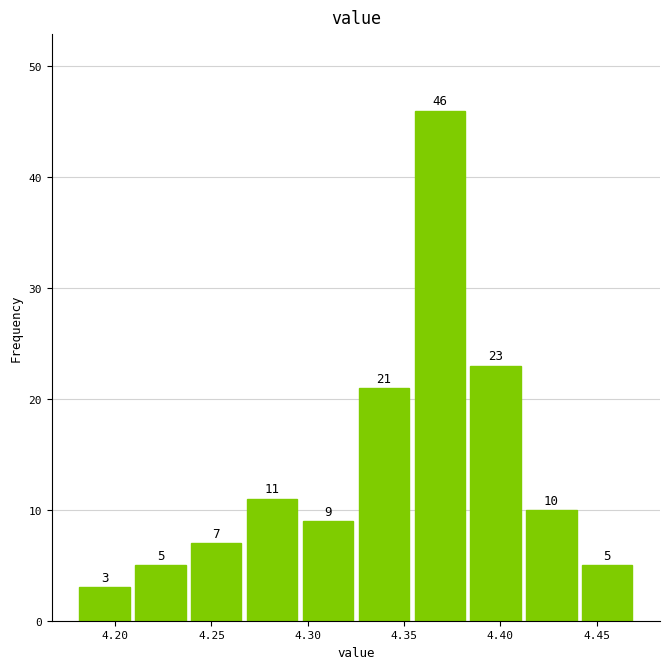

Reading left to right, transcribe this chart: for each bar, give the range it covers on the x-axis and its height. The bar edges are not printed on the chart, so give them approximately, as read against the axis.

4.180 to 4.209: 3
4.209 to 4.238: 5
4.238 to 4.267: 7
4.267 to 4.296: 11
4.296 to 4.325: 9
4.325 to 4.354: 21
4.354 to 4.383: 46
4.383 to 4.412: 23
4.412 to 4.441: 10
4.441 to 4.470: 5